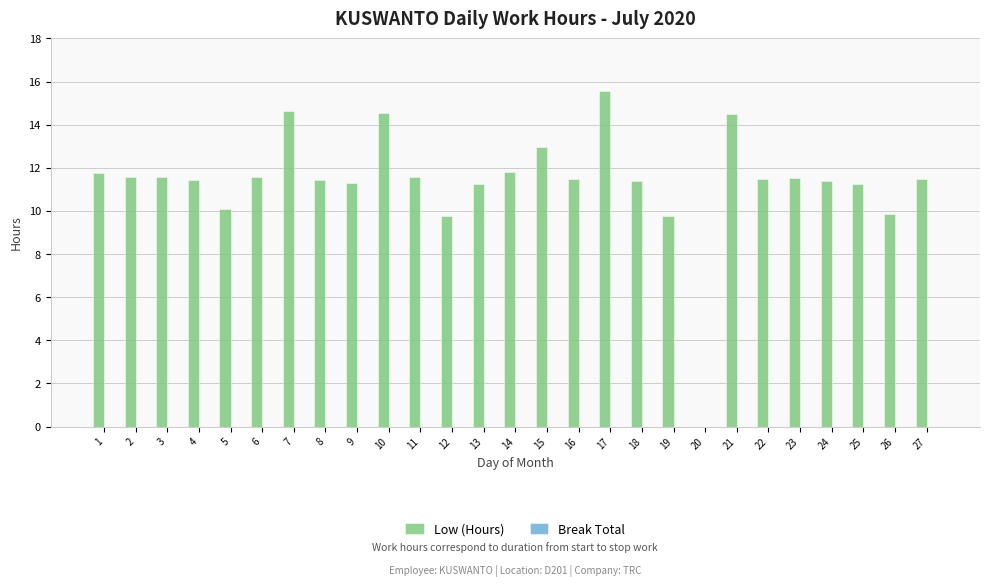

Which label corresponds to the largest value in the chart?

17